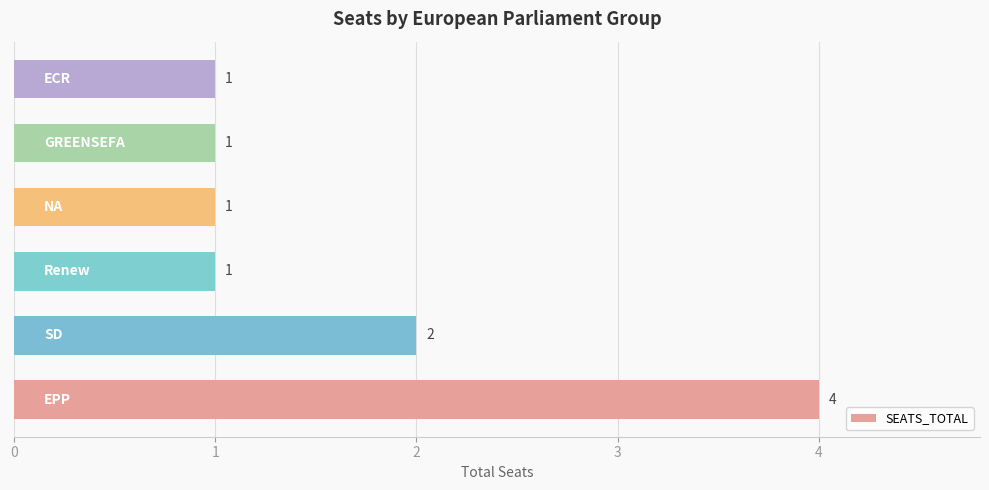

What is the maximum value shown in the chart?

4